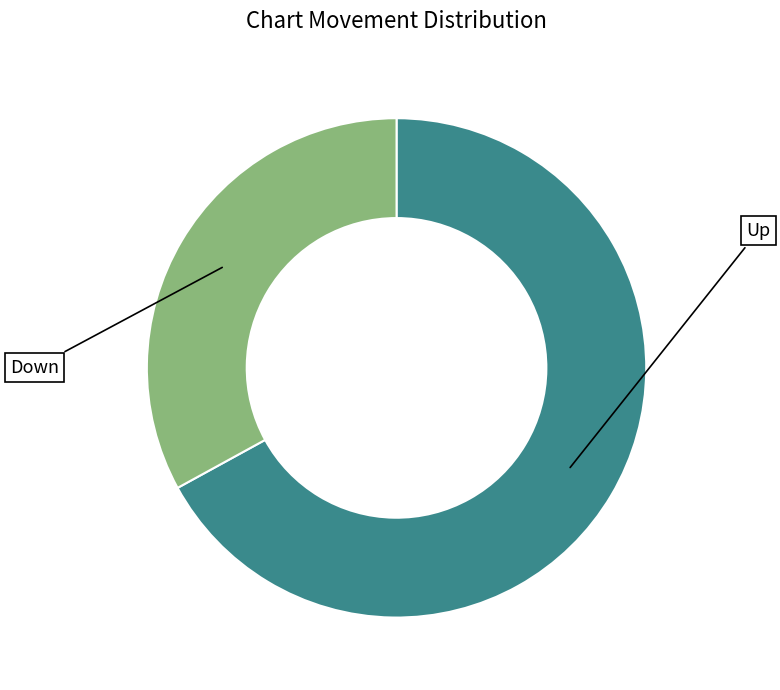

Is there any slice that represents more than half of the pie?

Yes